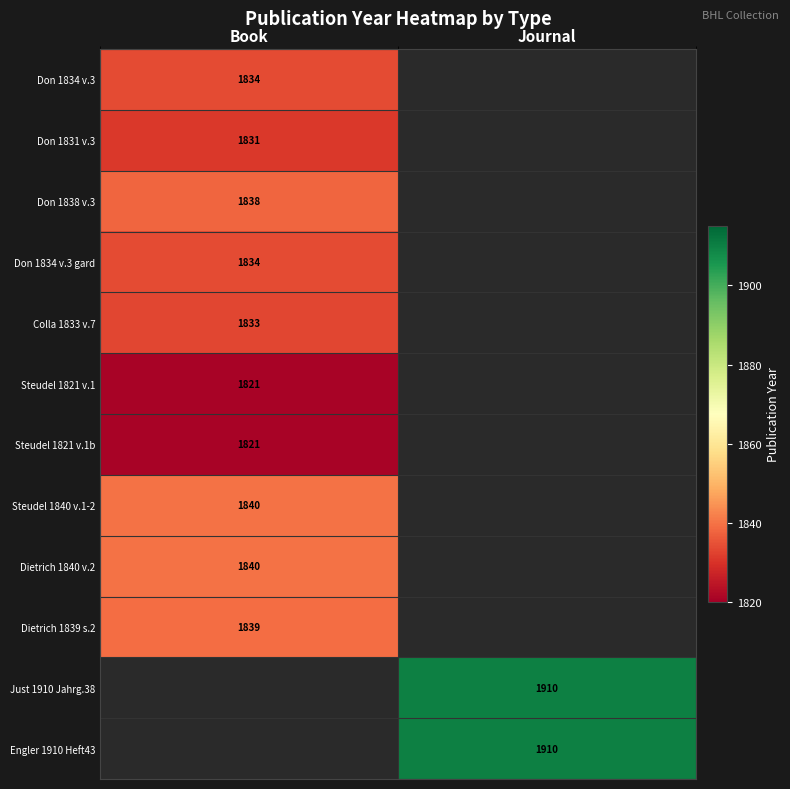

What is the spread (max minus min) of values at Book?

19.0